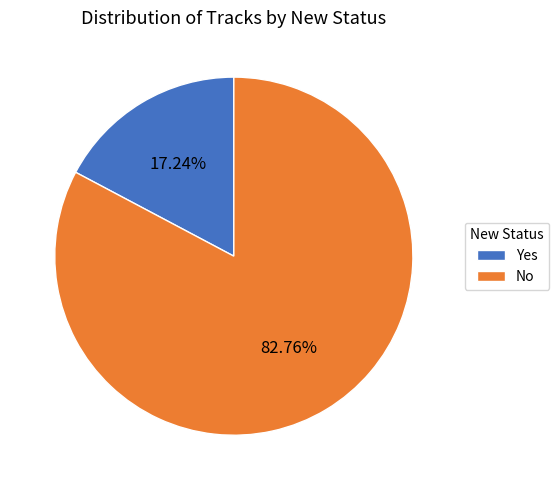

What is the ratio of the value at No to the value at Yes?

4.8